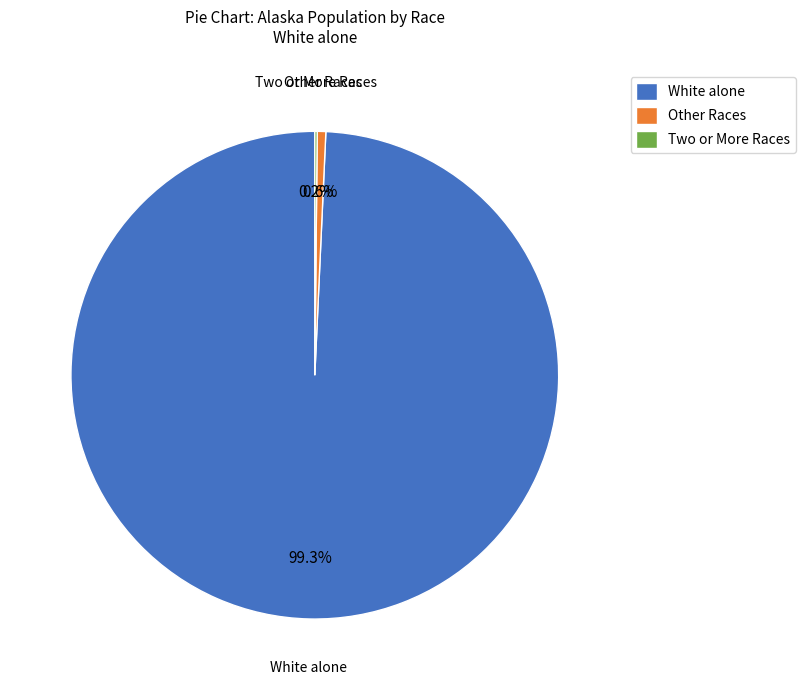

Between Other Races and White alone, which is larger?

White alone